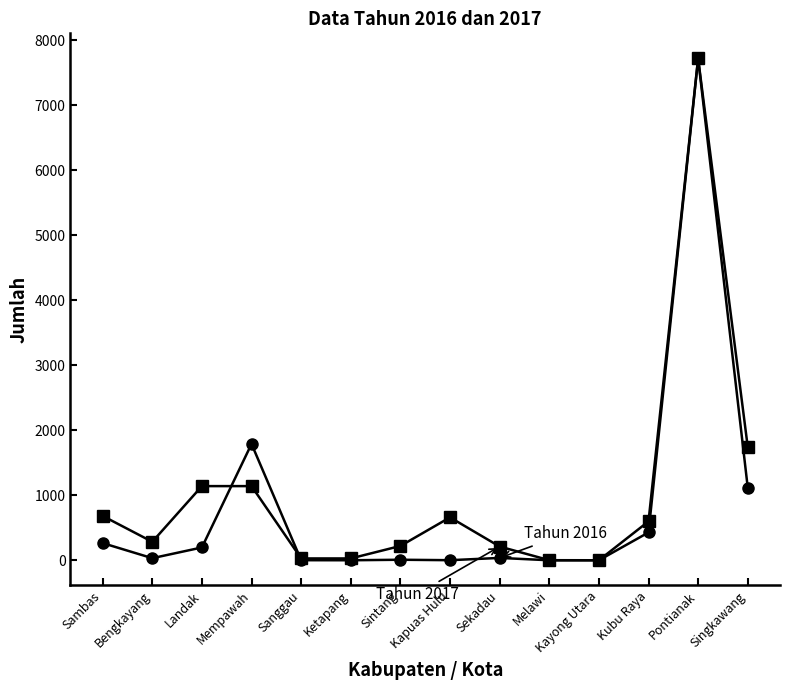

What position from the left is Kayong Utara?

11